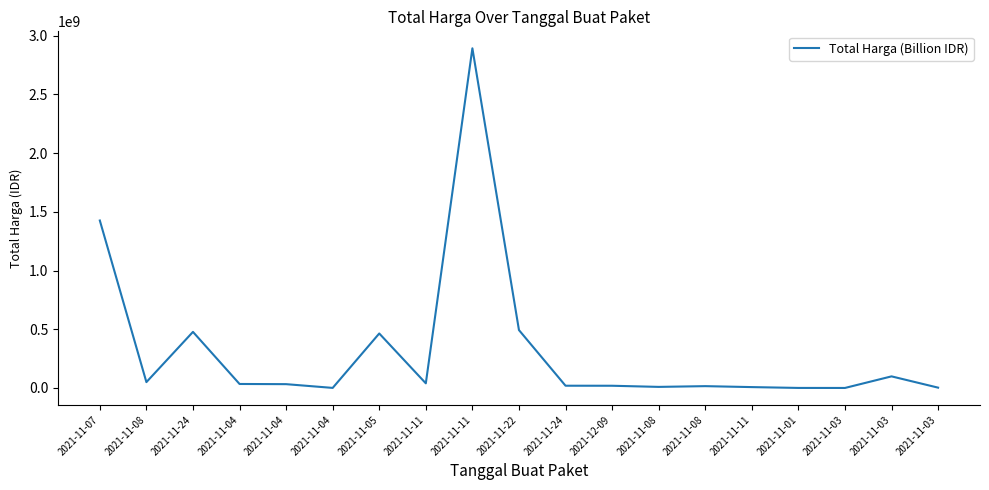

The chart shows a value of 464002100 at 2021-11-05. True or false?

True